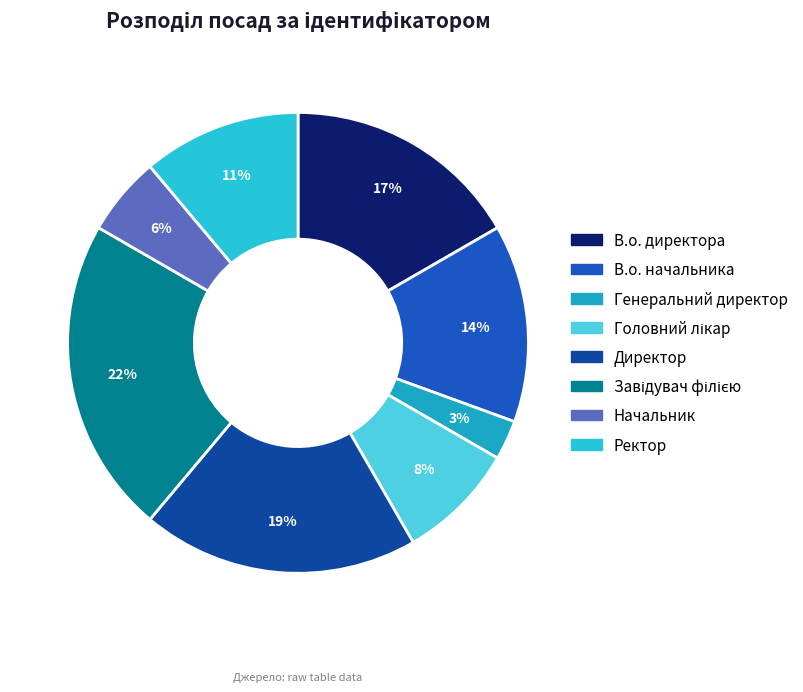

To the nearest percent, what percentage of the pie is Директор?

19%